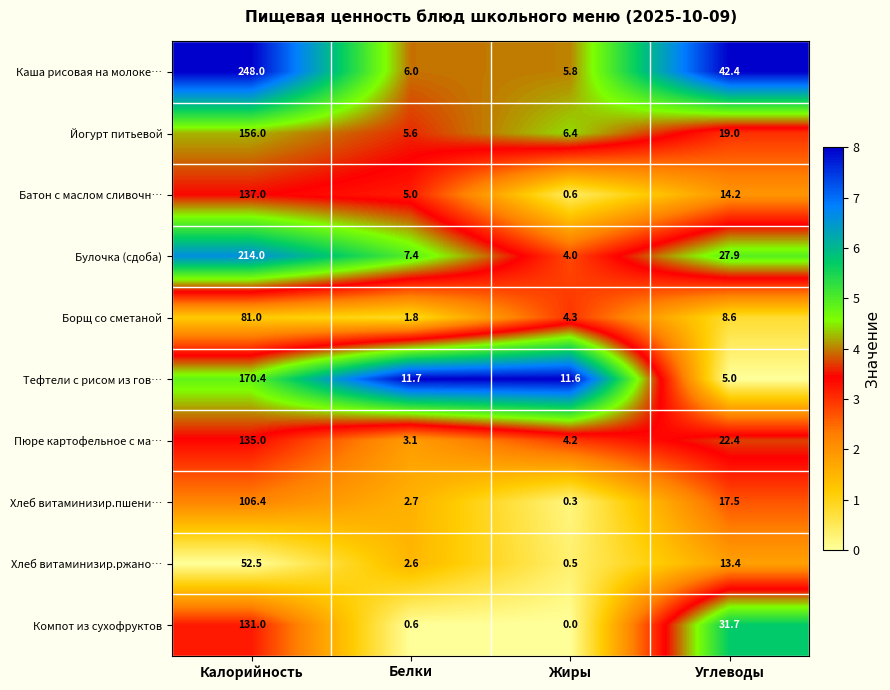

Which series has the widest spread of values?

Каша рисовая на молоке…